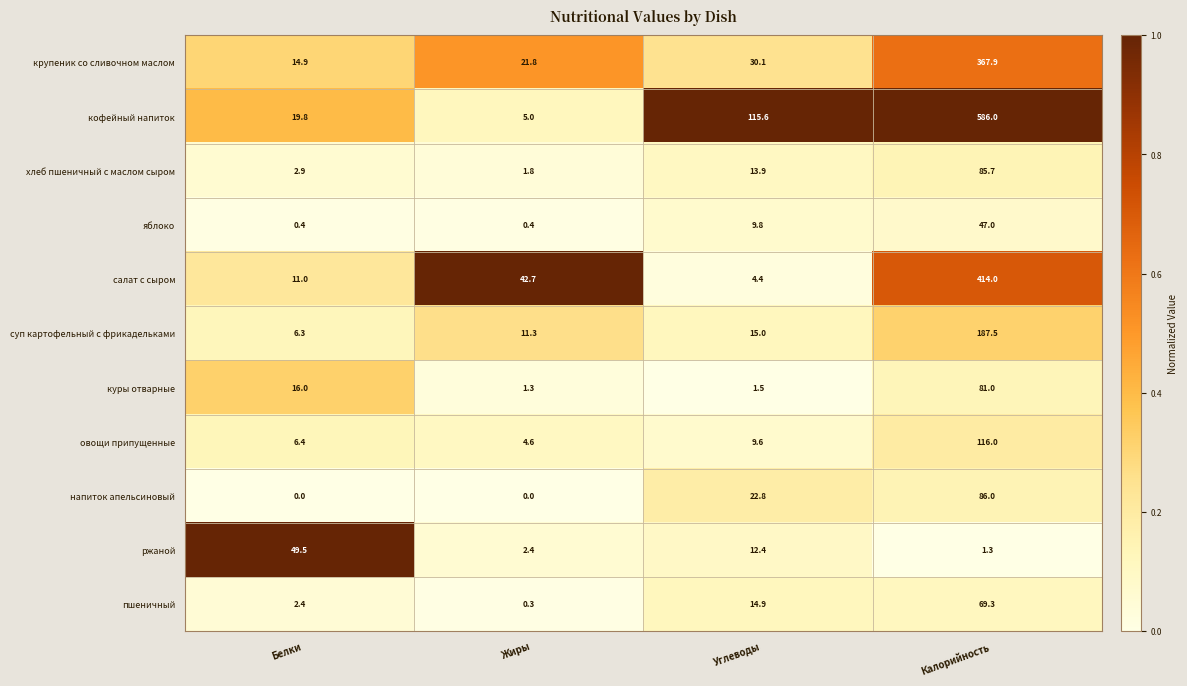

Which label corresponds to the largest value in the chart?

Калорийность